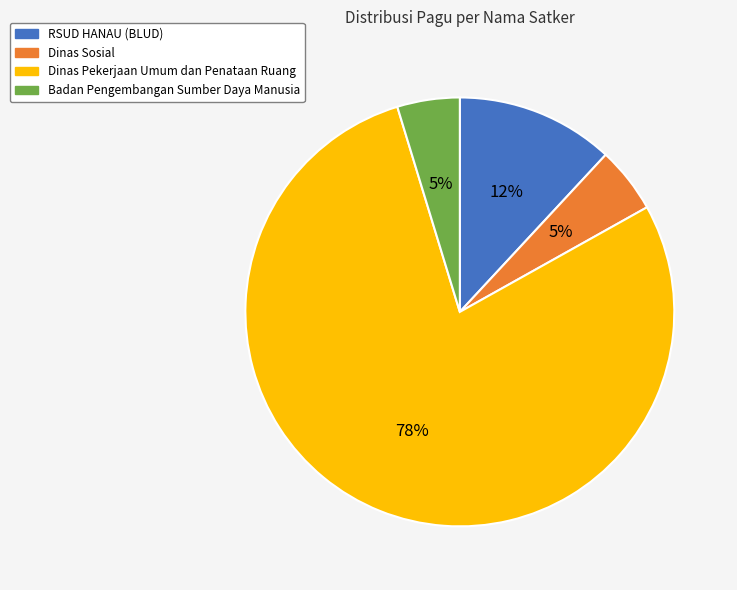

Between Dinas Pekerjaan Umum dan Penataan Ruang and Badan Pengembangan Sumber Daya Manusia, which is larger?

Dinas Pekerjaan Umum dan Penataan Ruang